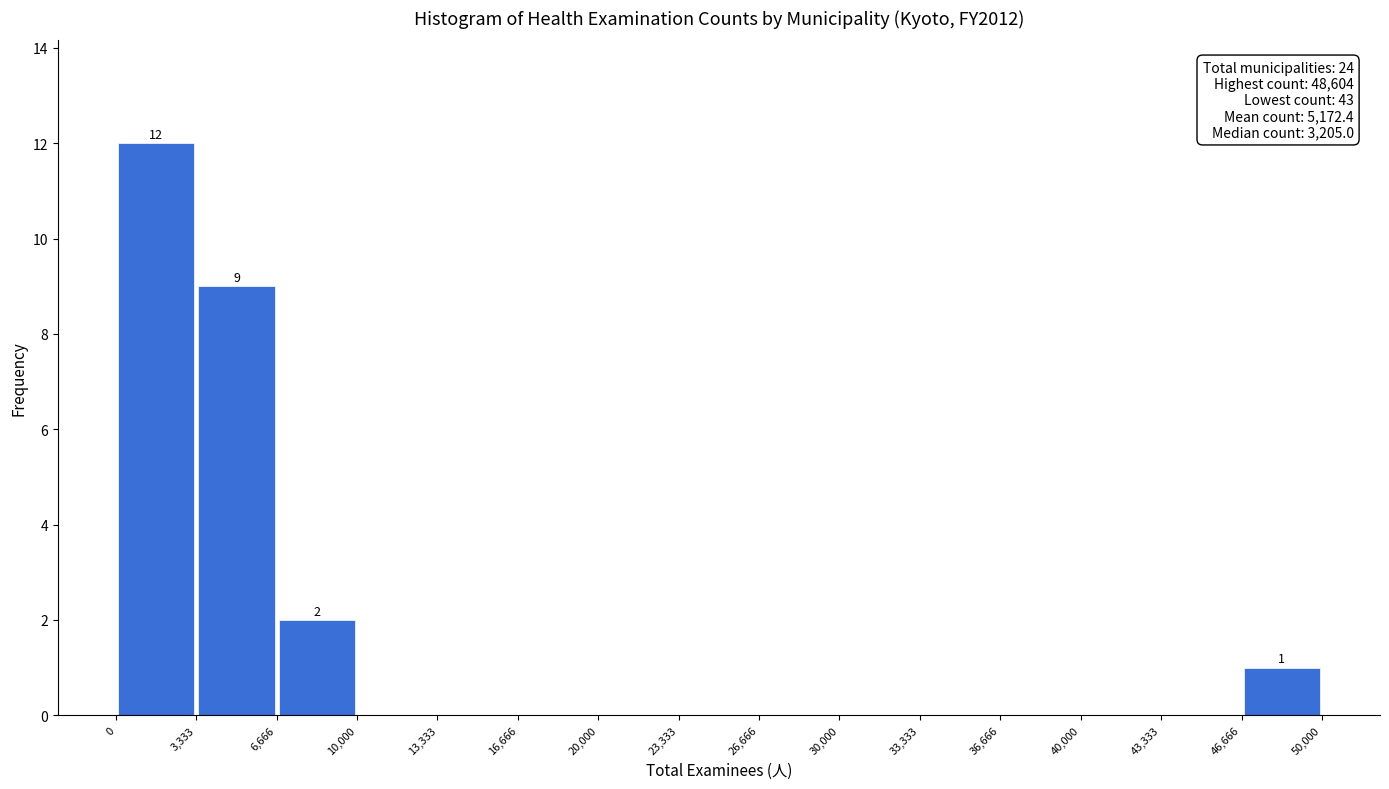

Over which range of the x-axis is the bar tallest?

0 to 3,333